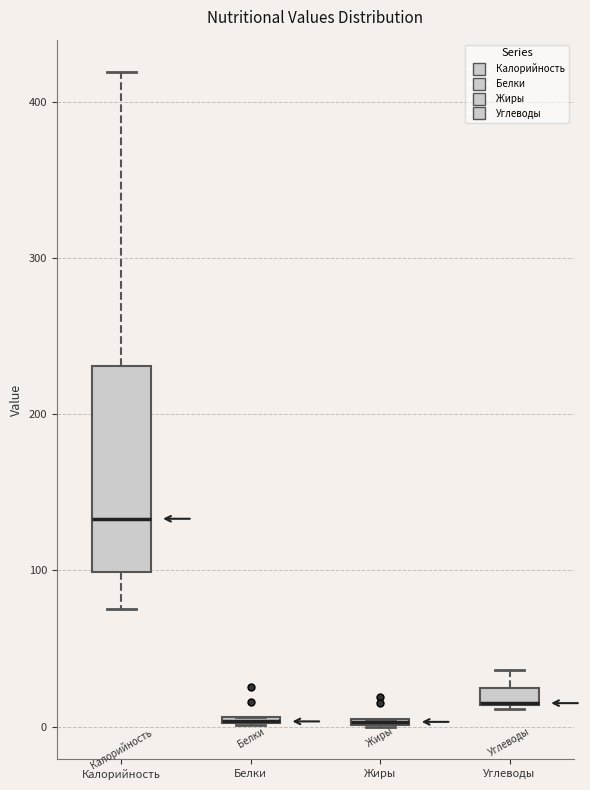

Comparing the boxes themselves (not the whiskers), which one is the tallest?

Калорийность